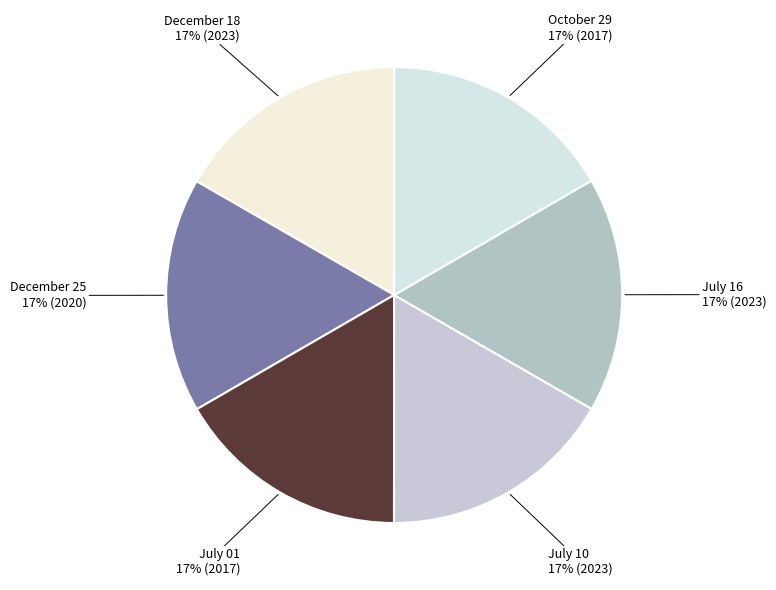

How many segments does this pie chart have?

6